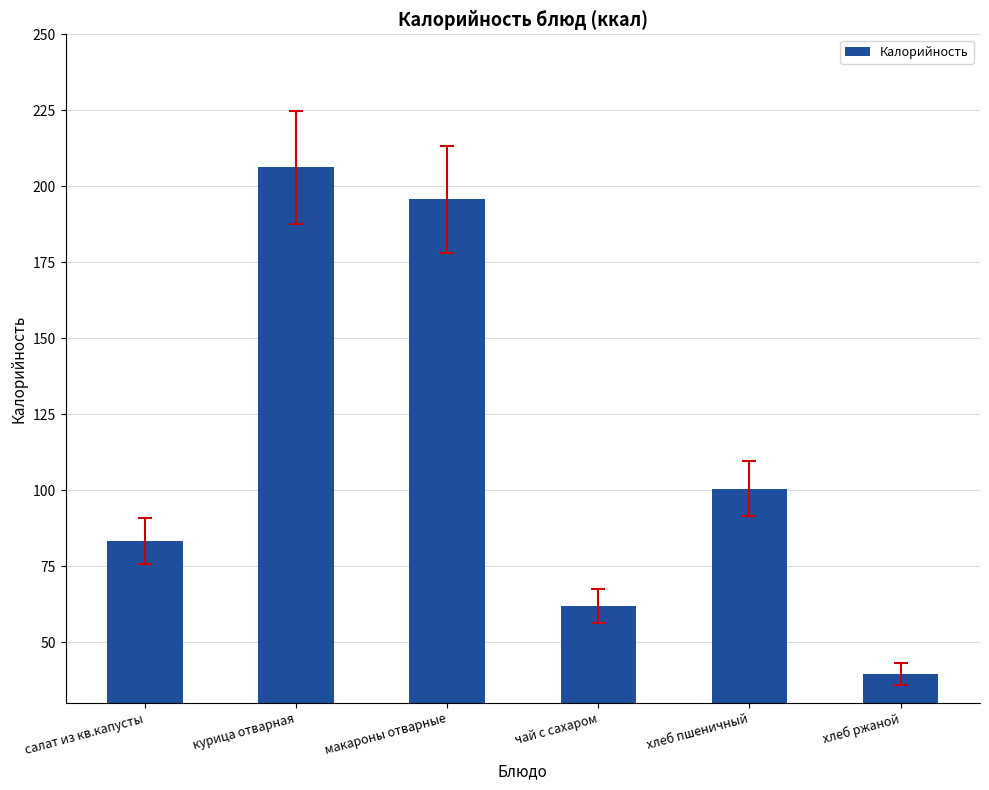

Rank the categories by value from highest to lowest.

курица отварная, макароны отварные, хлеб пшеничный, салат из кв.капусты, чай с сахаром, хлеб ржаной